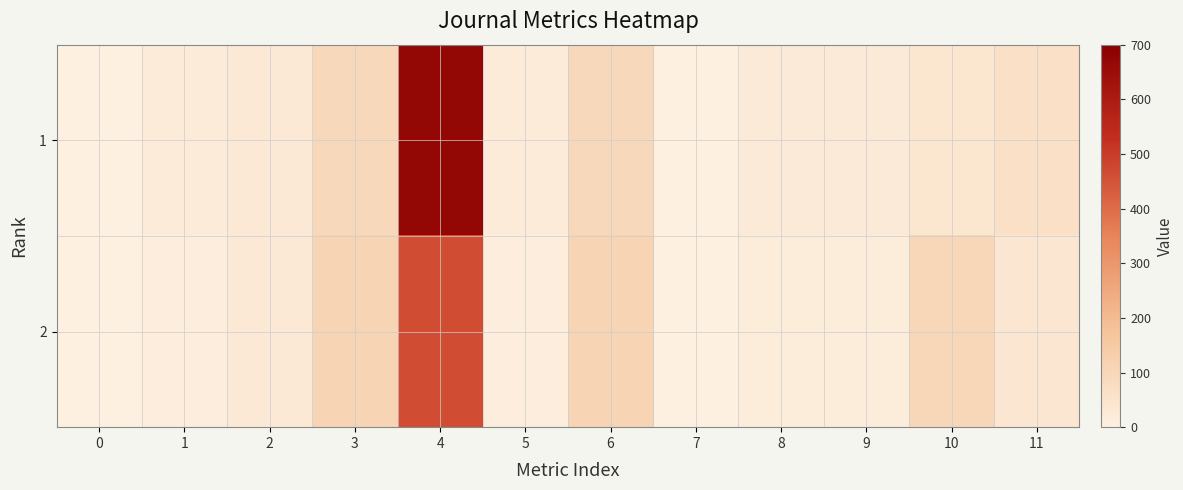

Which series has the widest spread of values?

1